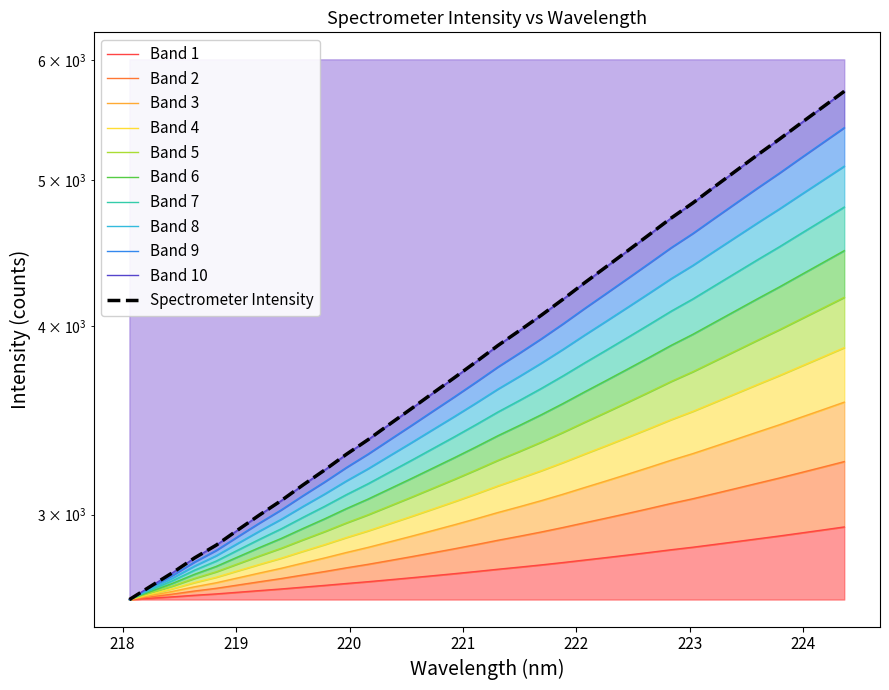

What is the label of the 34th point from the right?

218.0596